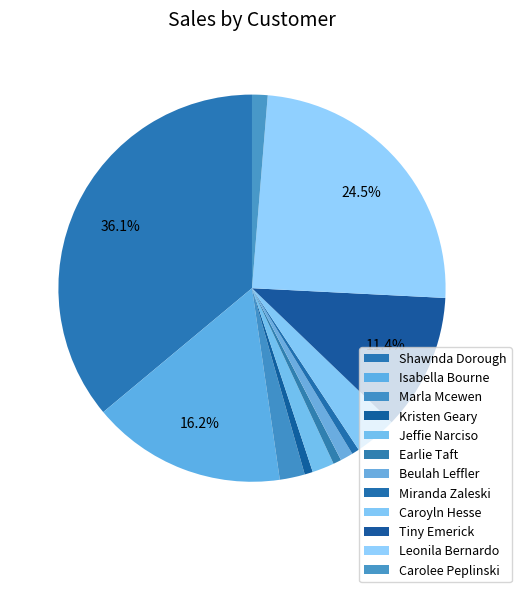

To the nearest percent, what is the combined percentage of Kristen Geary and Jeffie Narciso?

3%